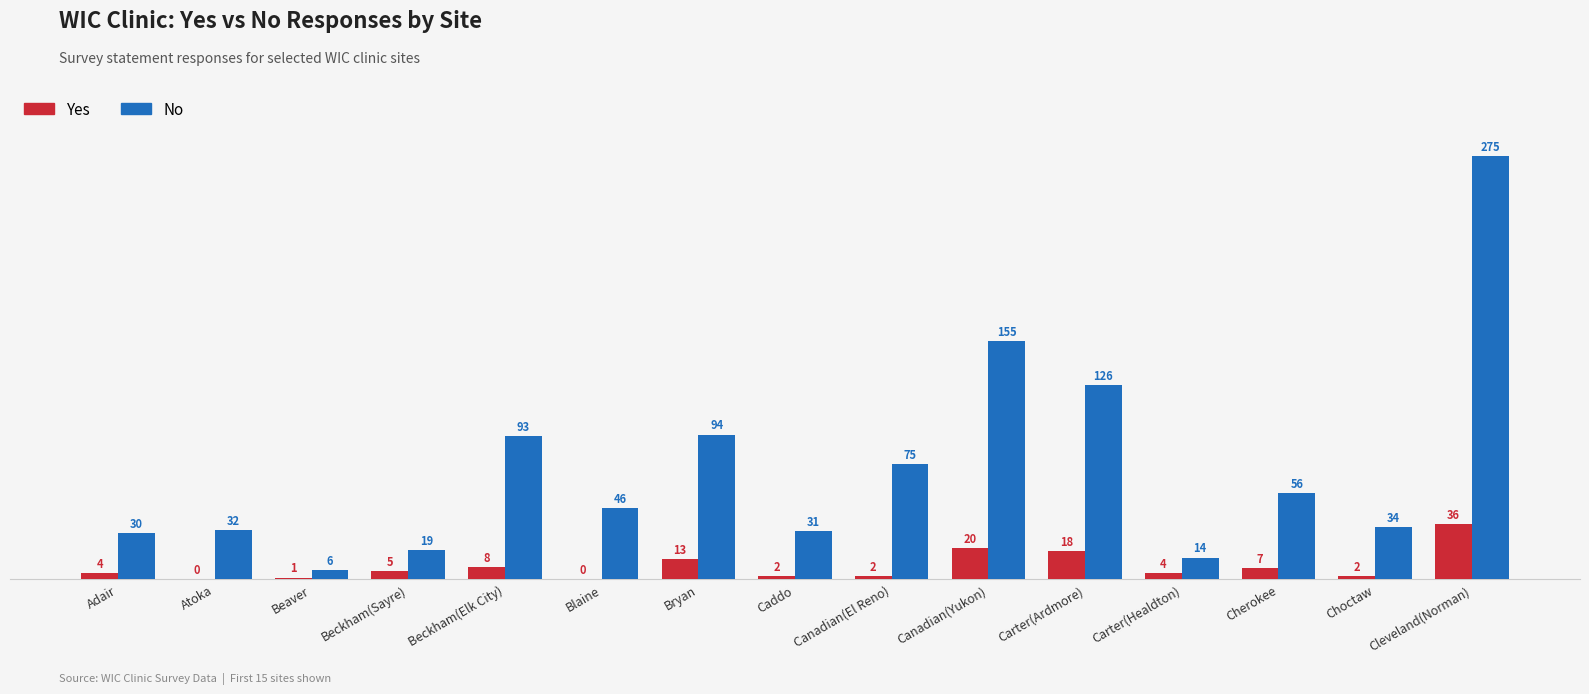

Where is Yes nearest to the value 18?

Carter(Ardmore)